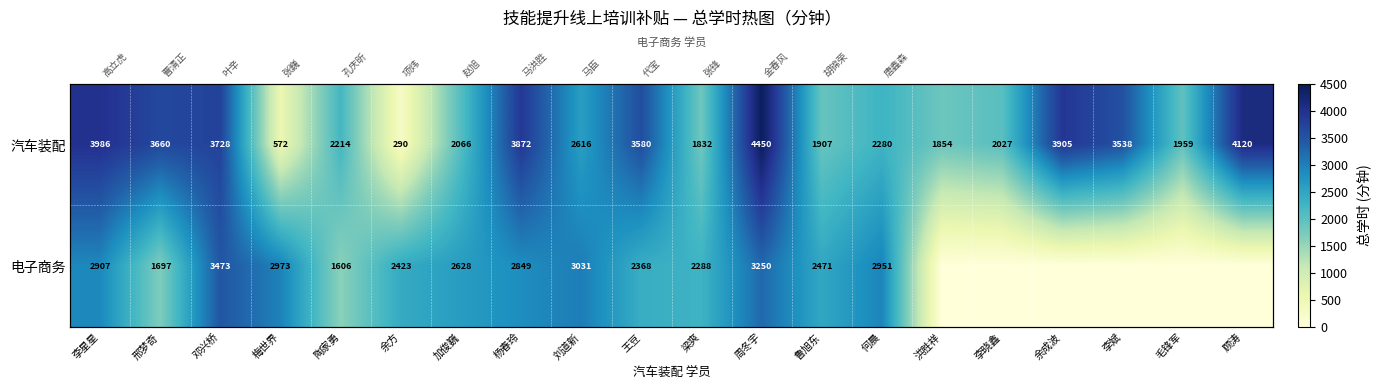

What is the lowest value of the 汽车装配 series?

290